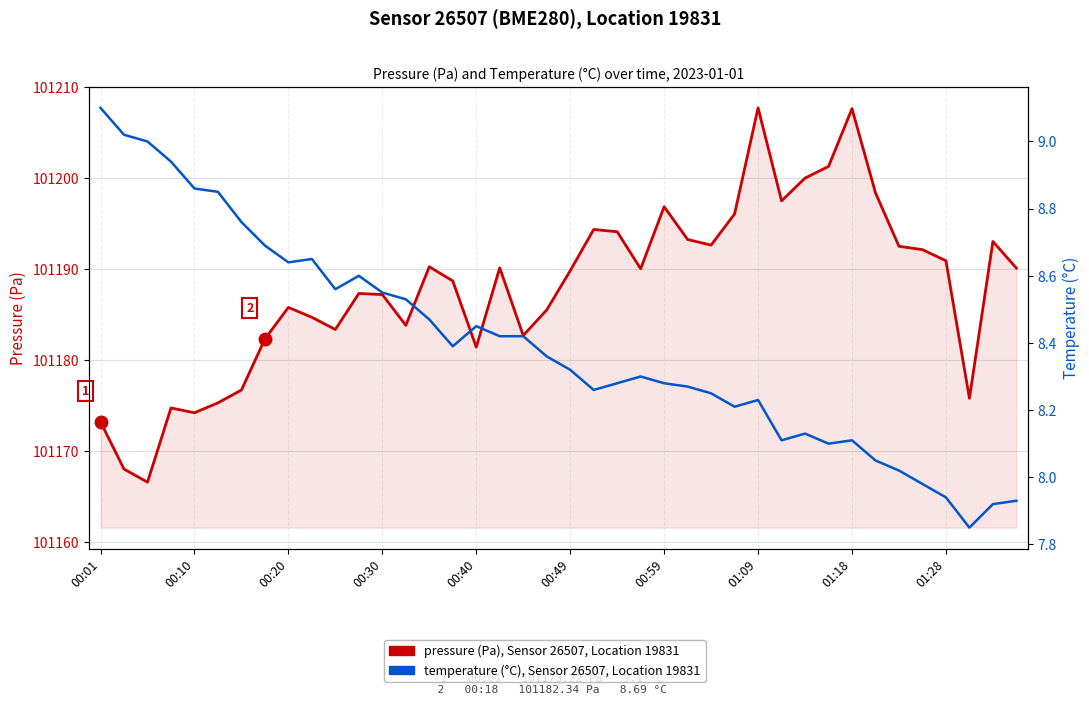

Which series has the widest spread of values?

pressure (Pa)